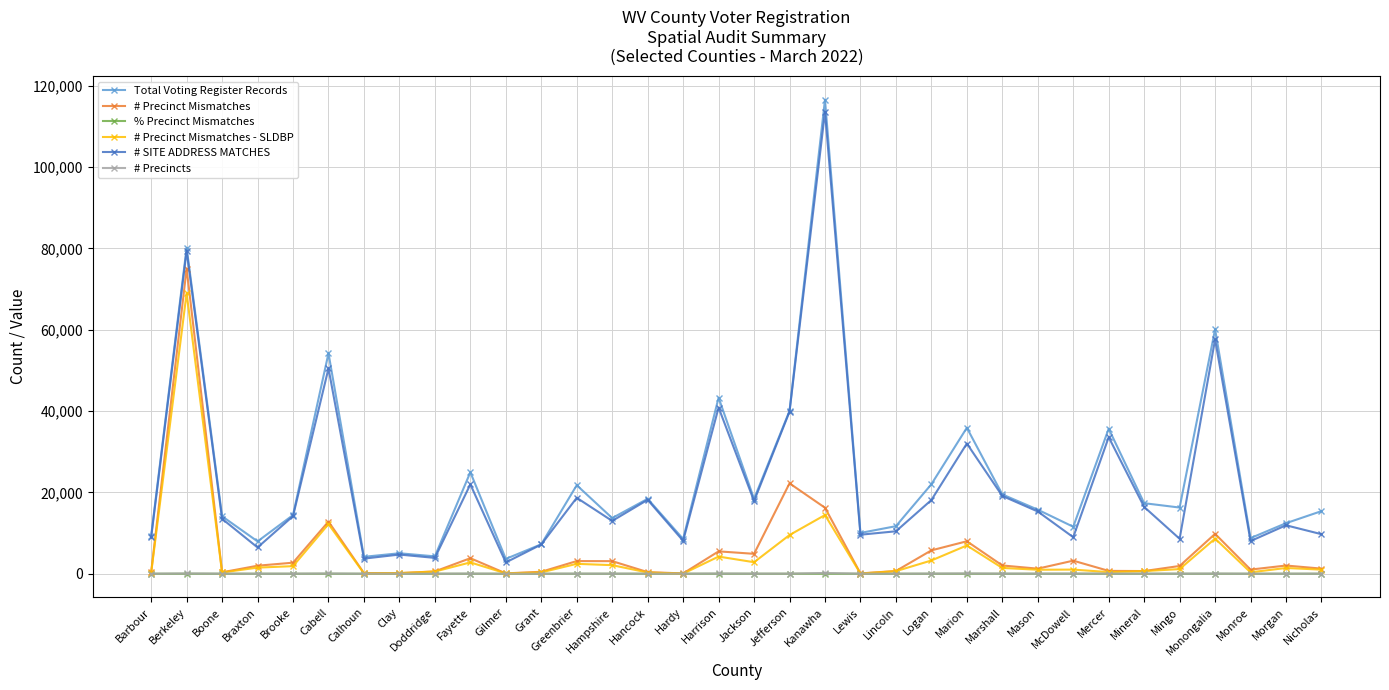

Count the number of categories in the chart.

34